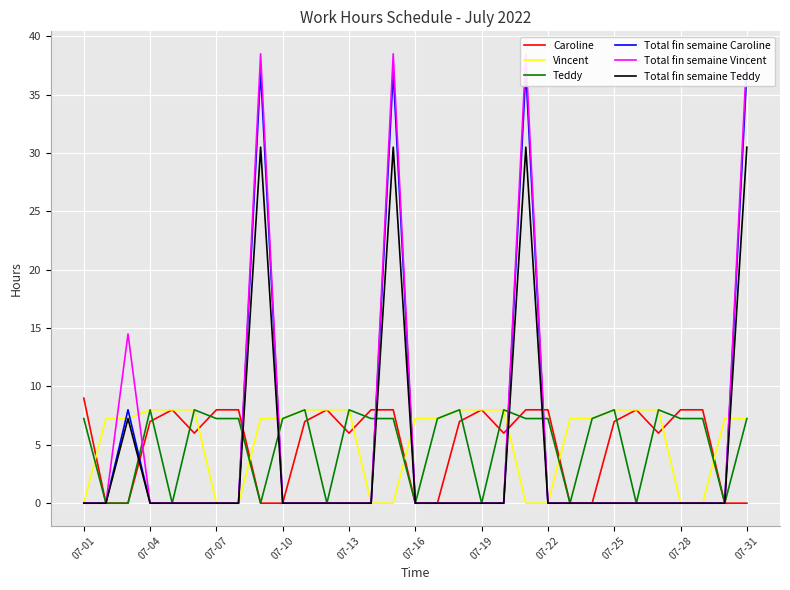

Is it true that Caroline equals 0.0 at 07-31?

True